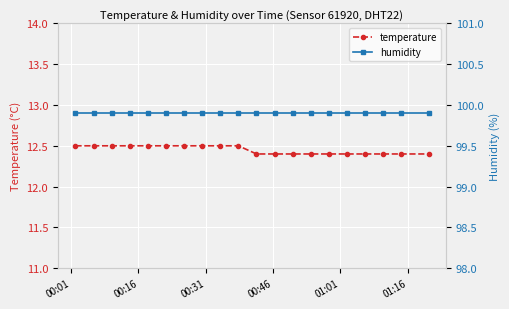

True or false: temperature and humidity cross at least once.

False